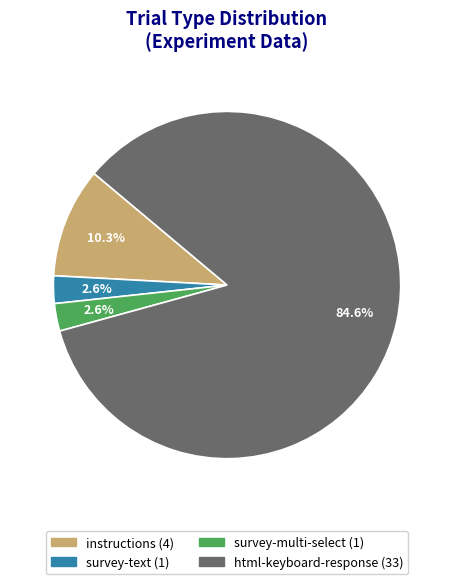

Do html-keyboard-response and instructions together represent more than half of the pie?

Yes